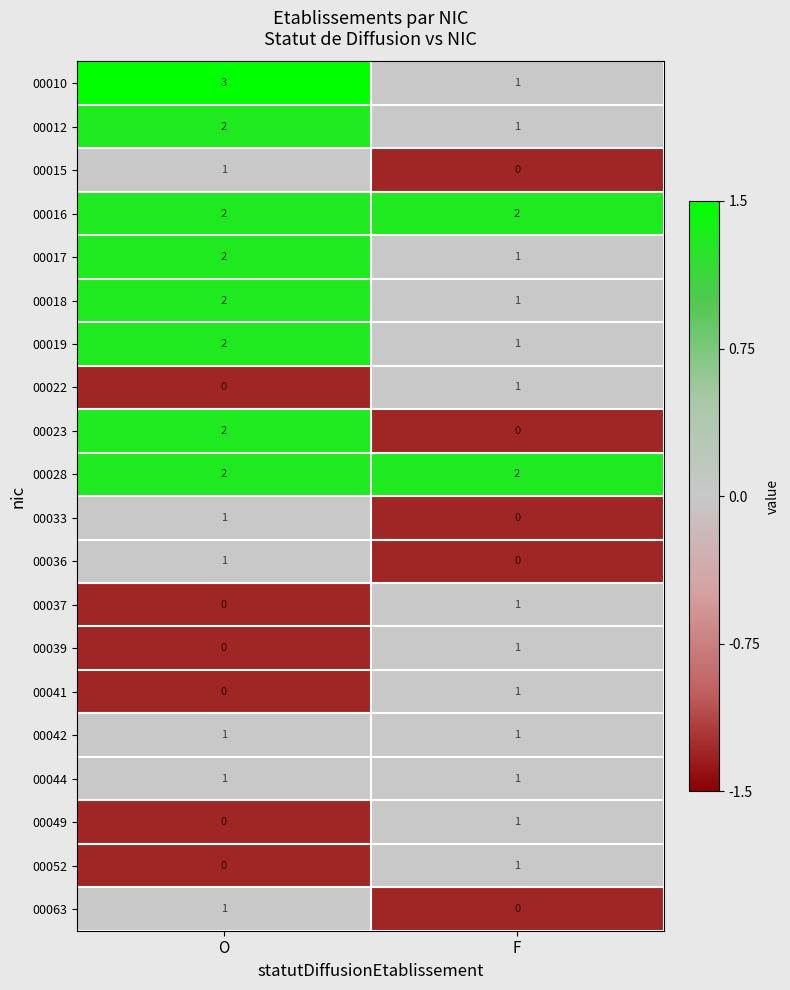

At which label is 00063 closest to 0?

F